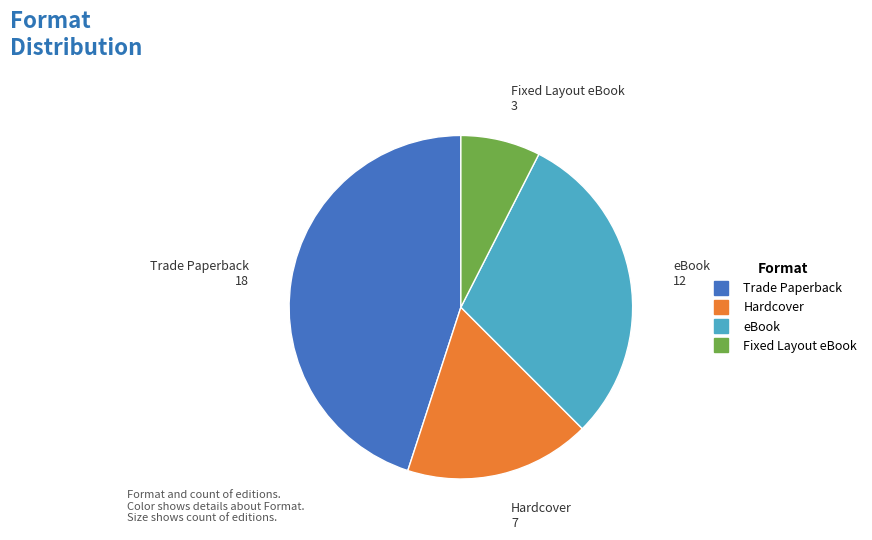

Do Hardcover and Fixed Layout eBook together represent more than half of the pie?

No